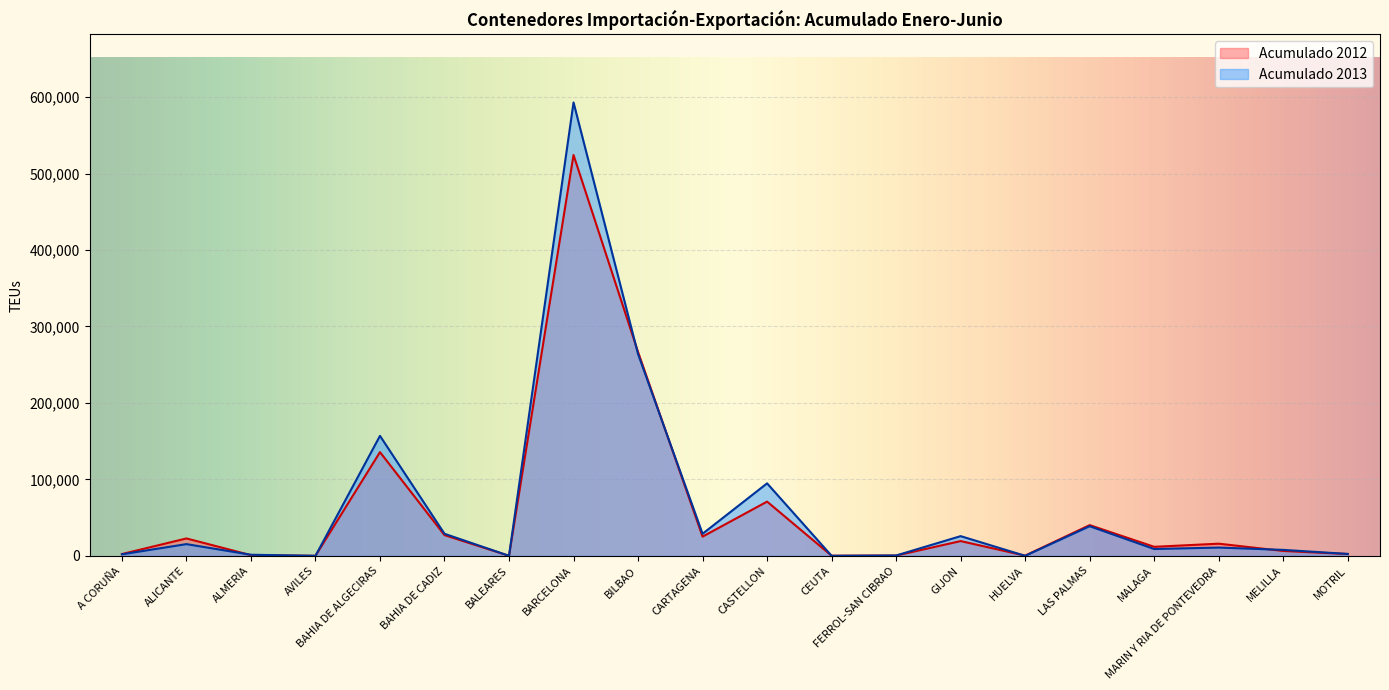

At which category is the sum across all series the highest?

BARCELONA